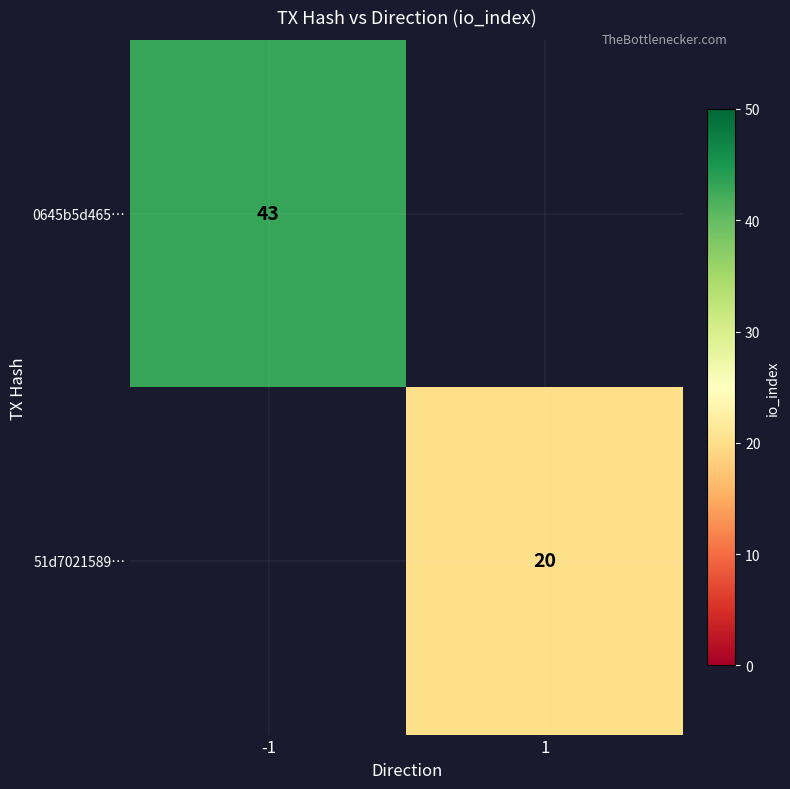

What is the smallest value displayed?

20.0